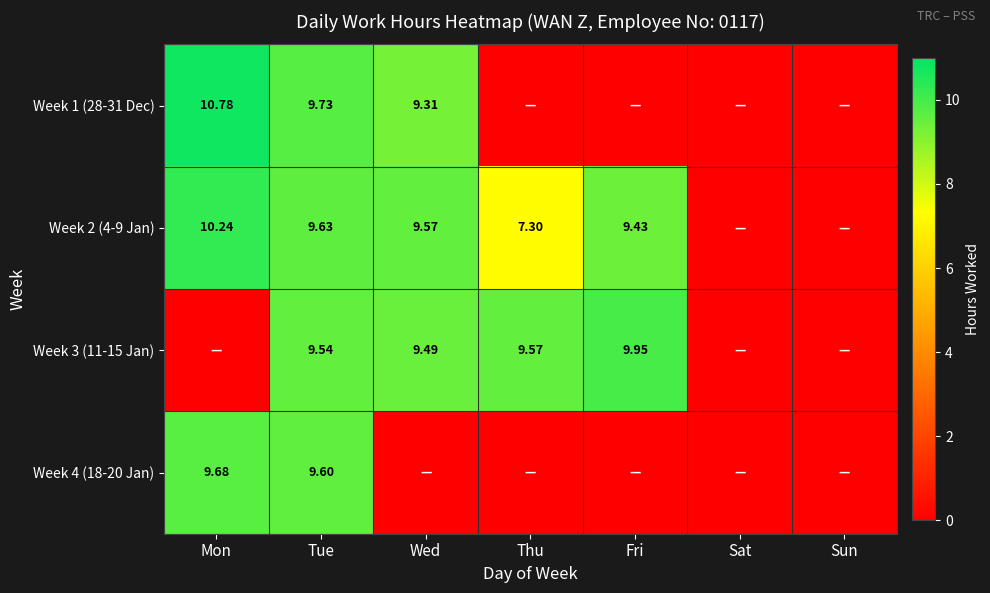

Which series has the widest spread of values?

Week 1 (28-31 Dec)